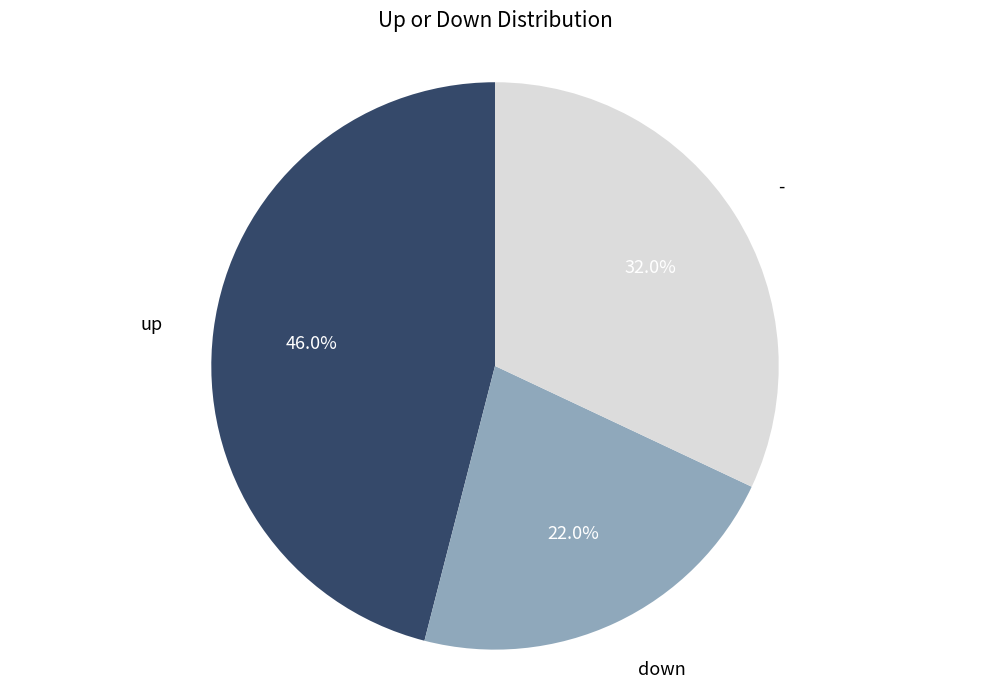

Does any single category account for the majority?

No